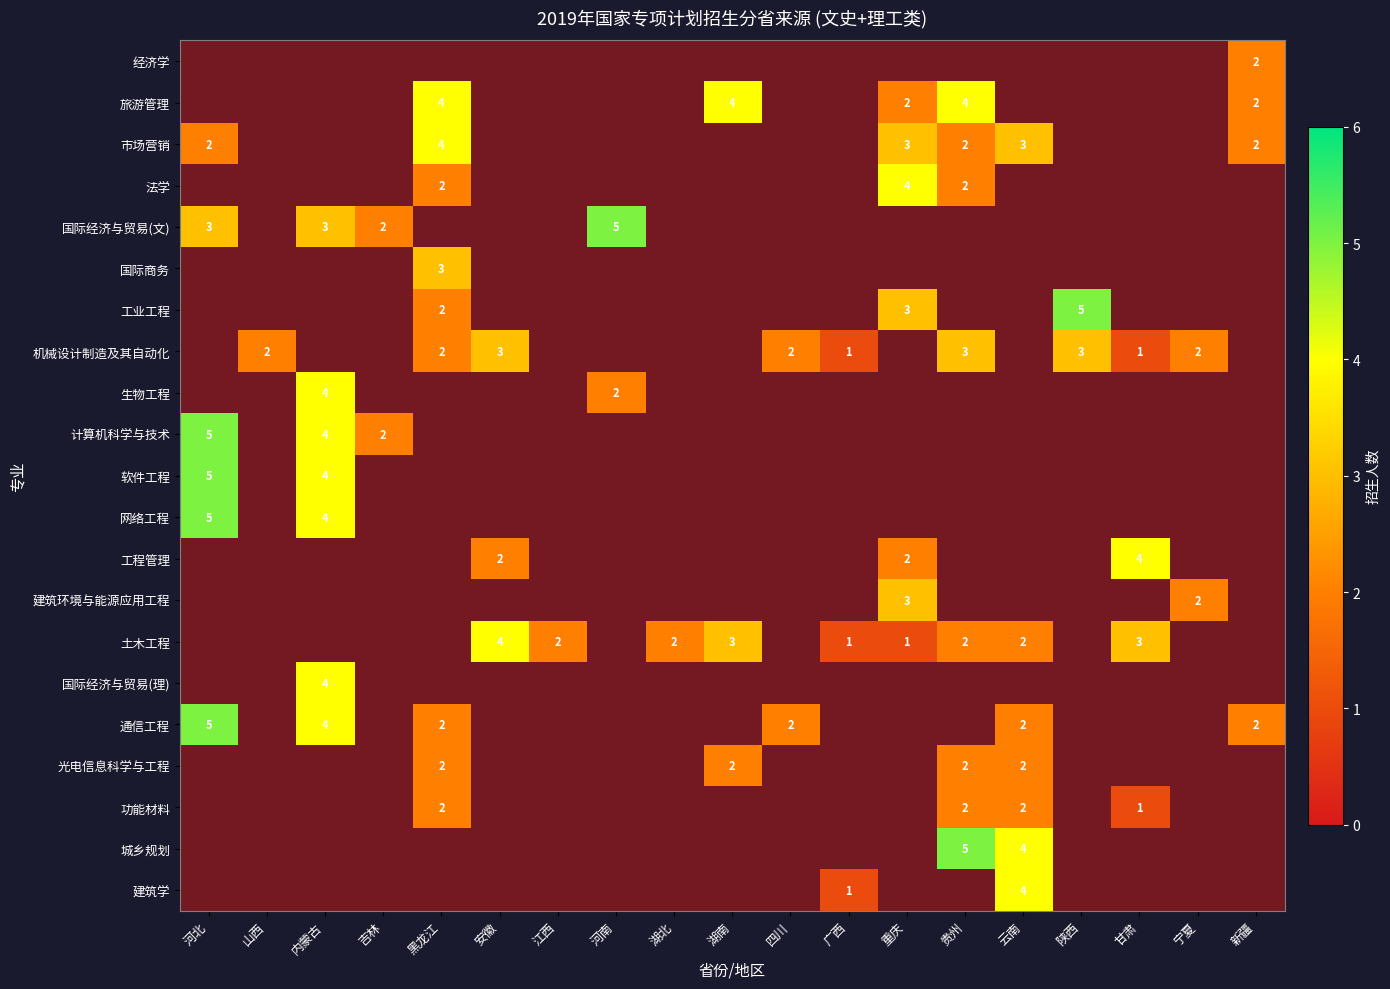

What is the maximum value for 城乡规划?

5